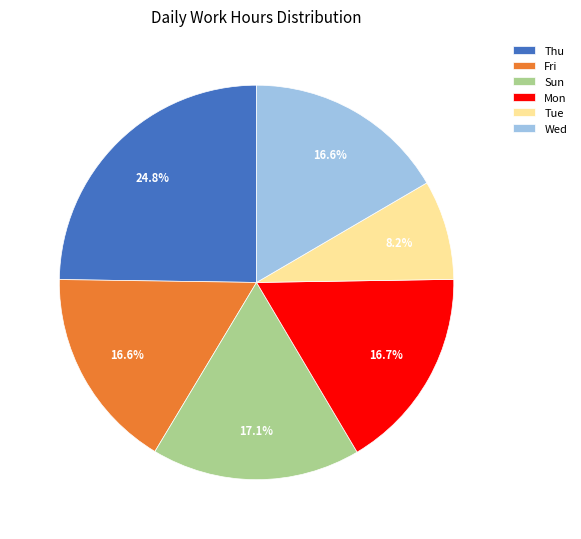

Which slice is the smallest?

Tue